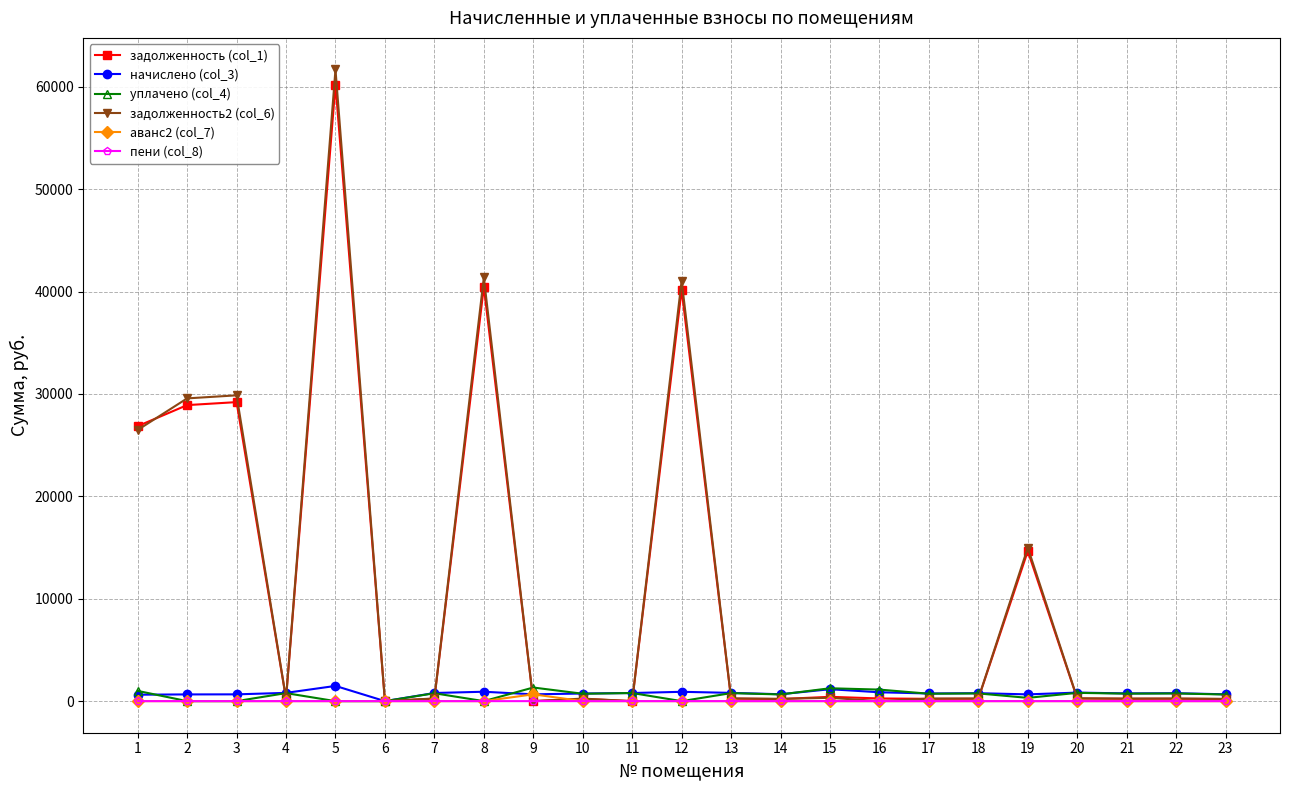

How many lines are shown in the chart?

6